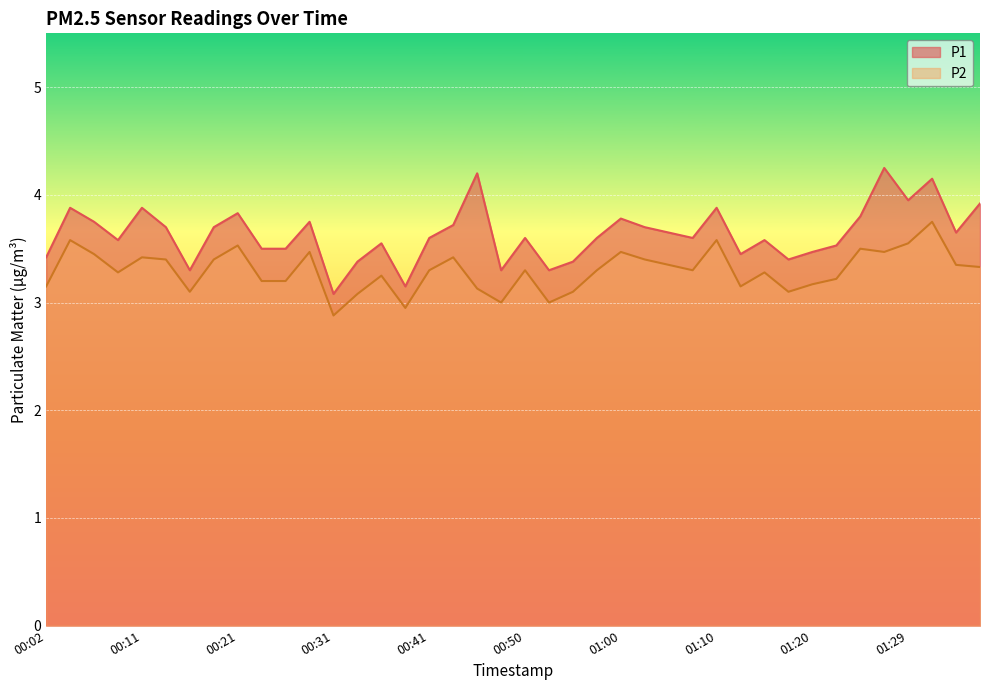

What is the label of the 31st point from the right?

00:24